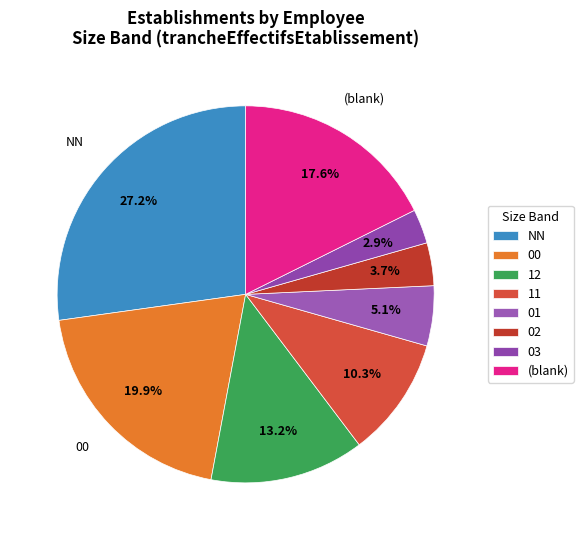

Count the number of slices in the pie.

8